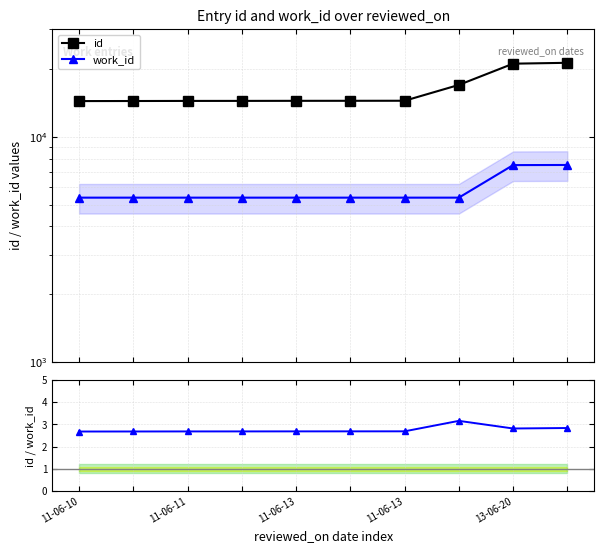

How many data points does each series have?

10